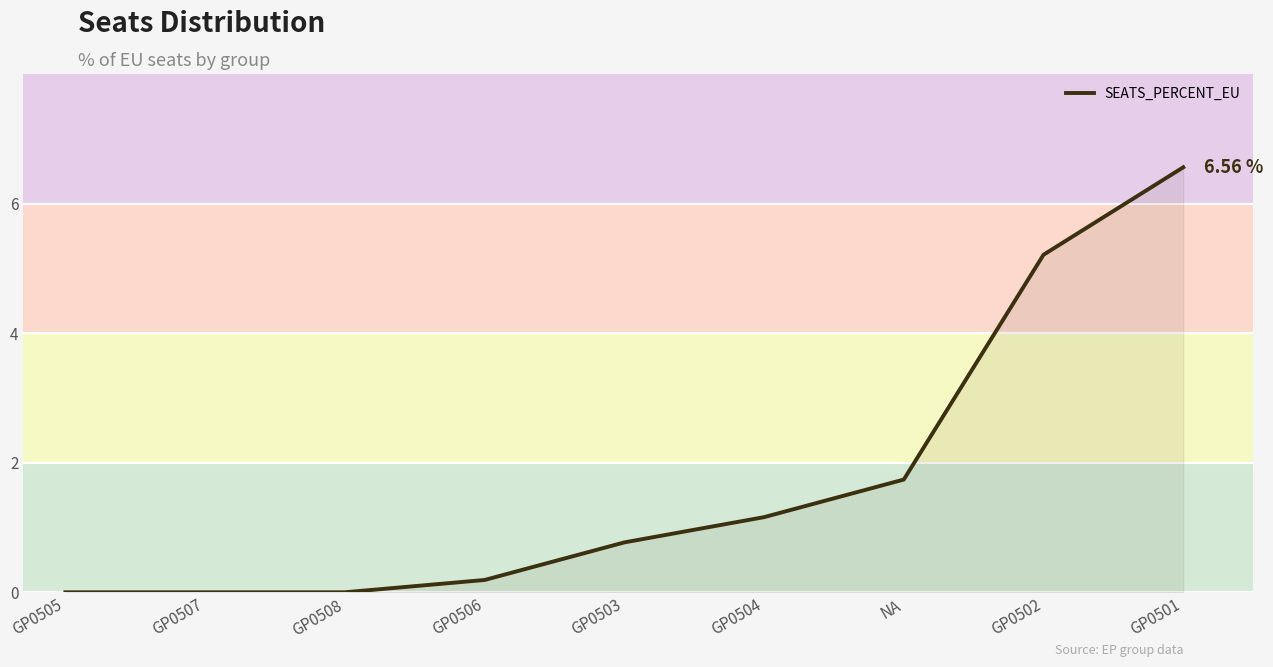

What is the difference between the values at GP0507 and GP0501?

6.6